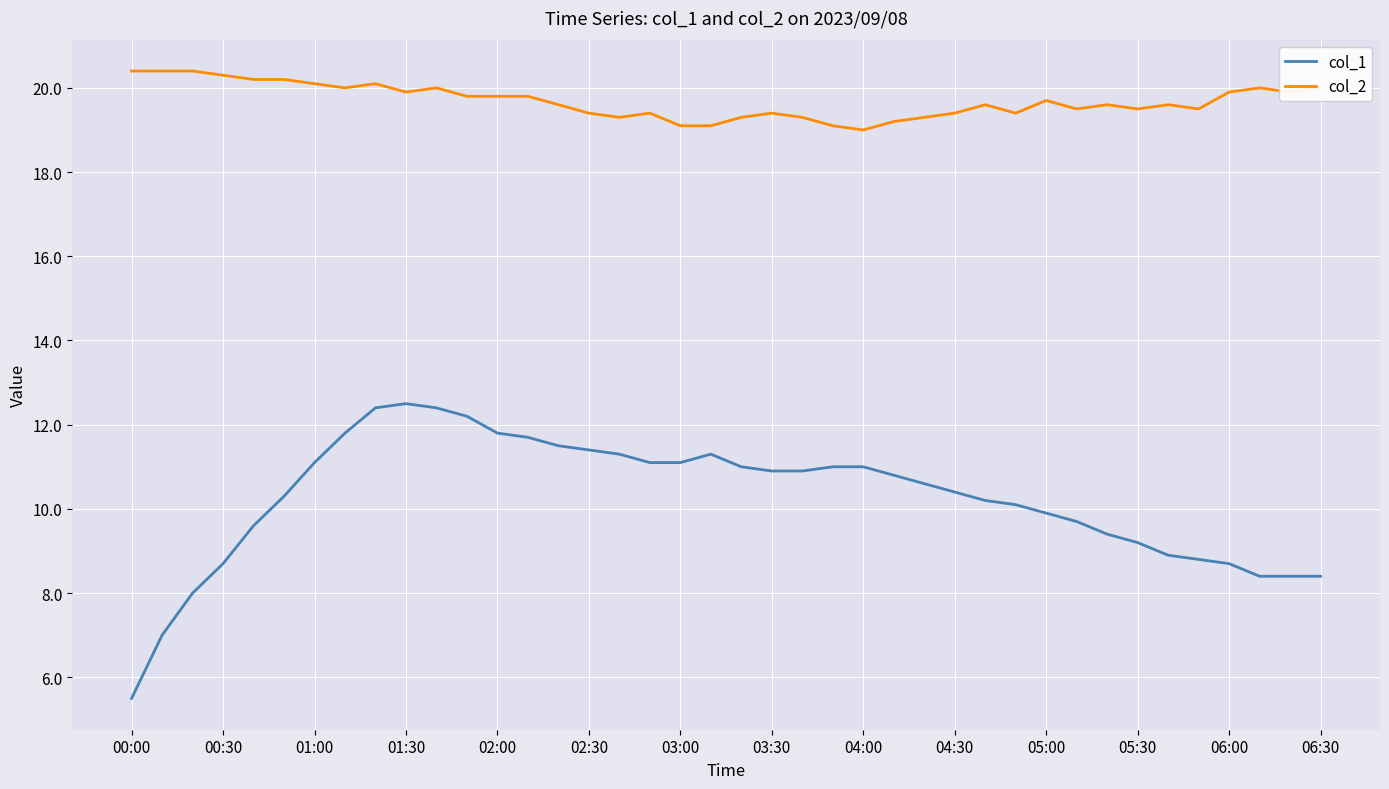

Reading left to right, what are all the values shown in this chart?

col_1: 5.5	7.0	8.0	8.7	9.6	10.3	11.1	11.8	12.4	12.5	12.4	12.2	11.8	11.7	11.5	11.4	11.3	11.1	11.1	11.3	11.0	10.9	10.9	11.0	11.0	10.8	10.6	10.4	10.2	10.1	9.9	9.7	9.4	9.2	8.9	8.8	8.7	8.4	8.4	8.4
col_2: 20.4	20.4	20.4	20.3	20.2	20.2	20.1	20.0	20.1	19.9	20.0	19.8	19.8	19.8	19.6	19.4	19.3	19.4	19.1	19.1	19.3	19.4	19.3	19.1	19.0	19.2	19.3	19.4	19.6	19.4	19.7	19.5	19.6	19.5	19.6	19.5	19.9	20.0	19.9	20.0